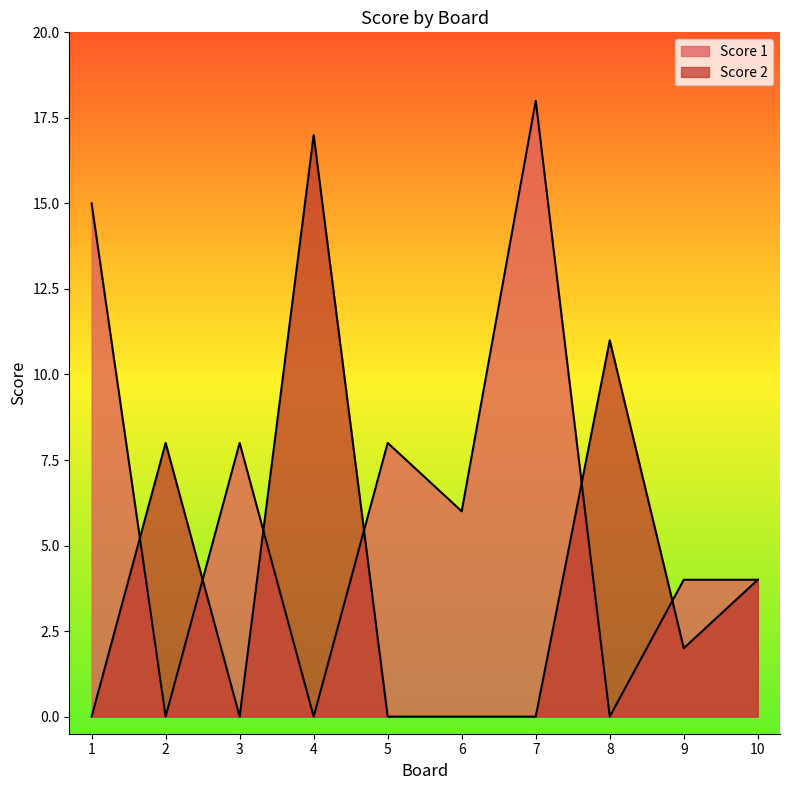

The Score 2 series shows 1 at 9. True or false?

False